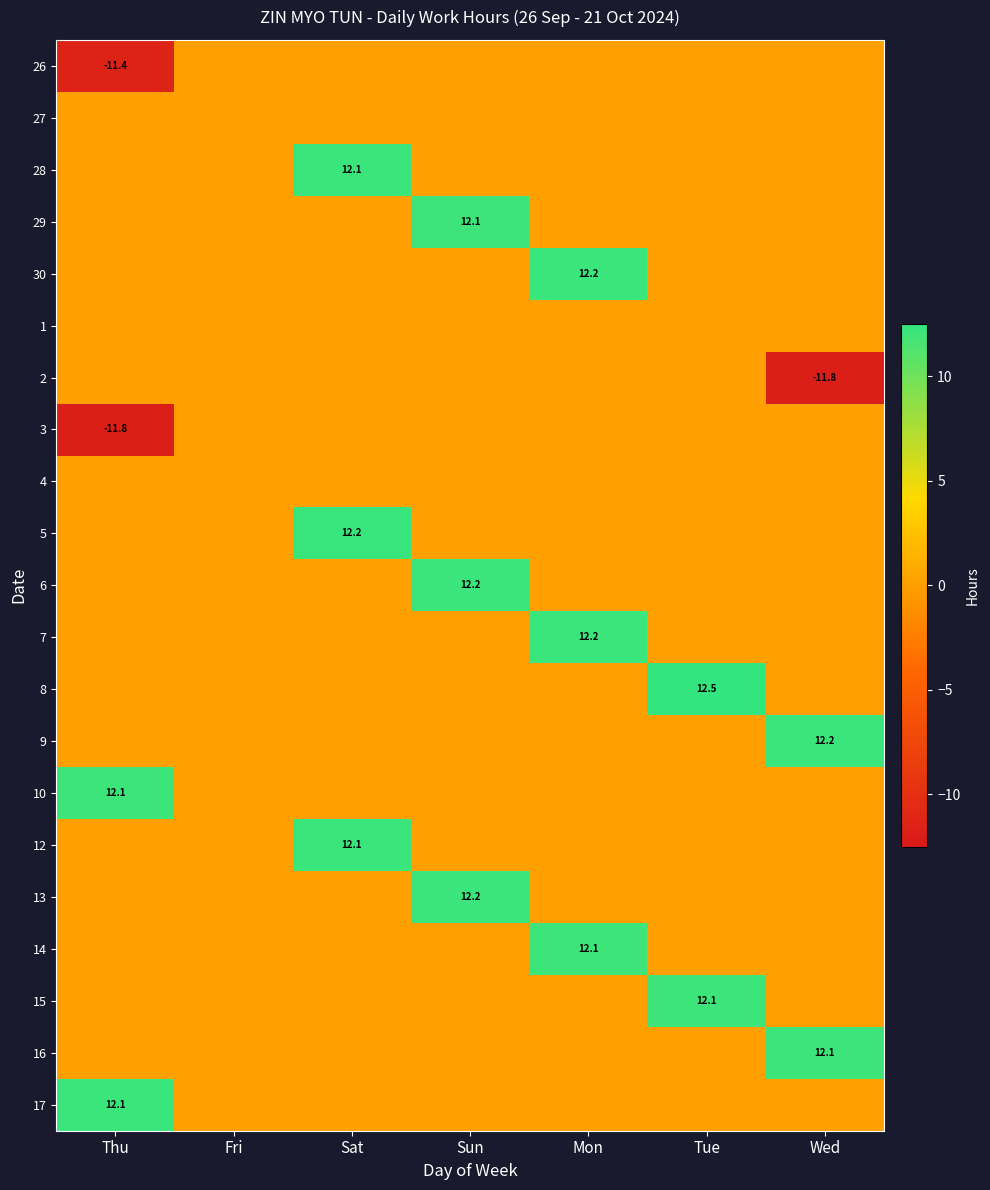

The 14 series shows 8.1 at Mon. True or false?

False